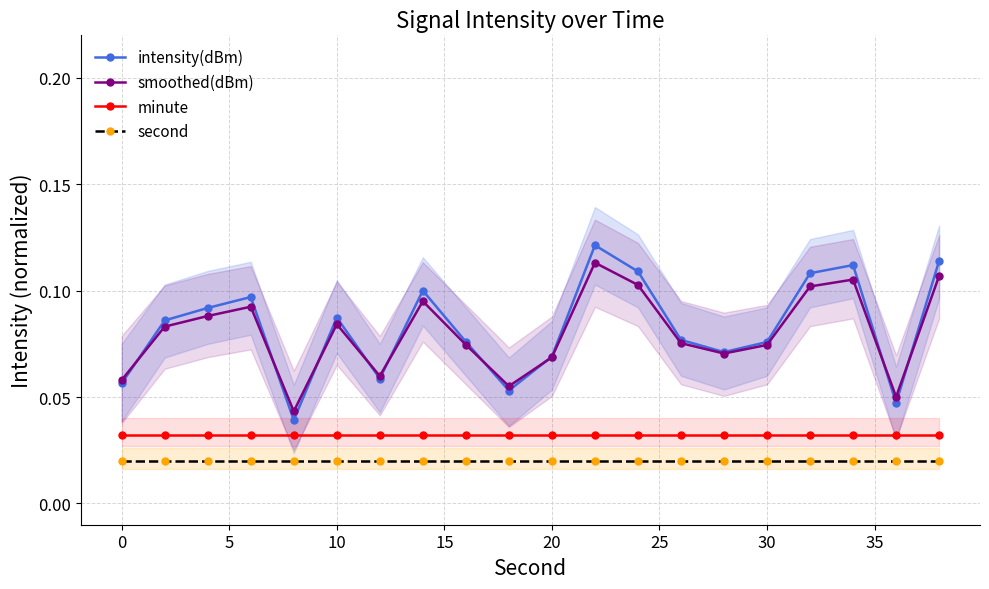

True or false: smoothed(dBm) and minute intersect in this chart.

False